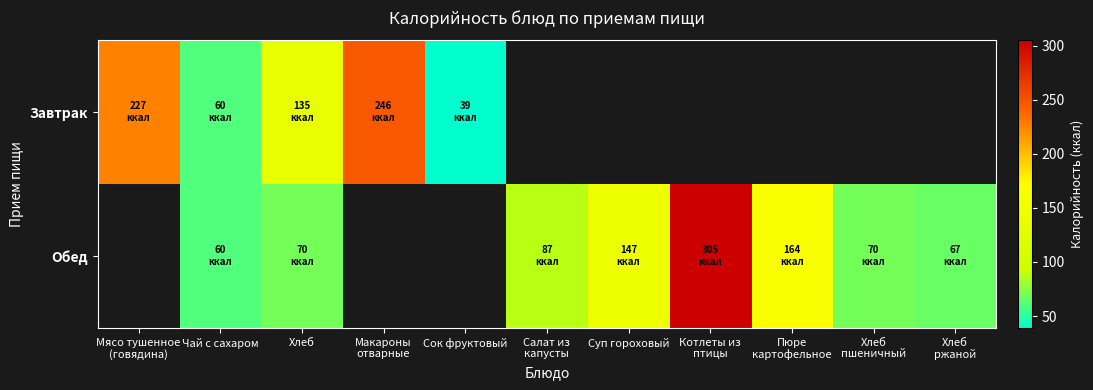

Which has a higher value, Хлеб or Мясо тушенное
(говядина)?

Мясо тушенное
(говядина)